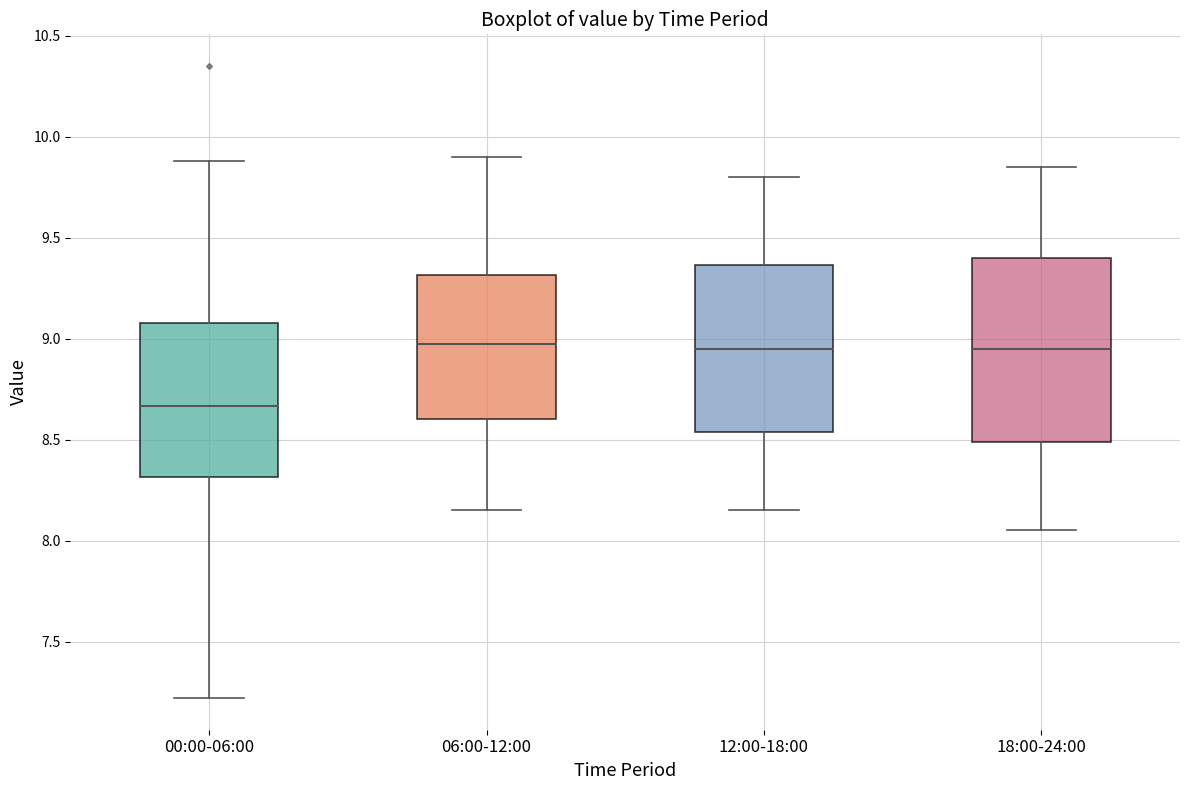

Reading left to right, transcribe this box plot: for each box, give where its median line is, the range the box spans, and where its two whiskers end, as read against the y-axis. The values are not printed on the chart, so give them approximately, as read against the axis.

00:00-06:00: median 8.65, box 8.30 to 9.10, whiskers 7.20 to 9.90
06:00-12:00: median 9.00, box 8.60 to 9.30, whiskers 8.15 to 9.90
12:00-18:00: median 8.95, box 8.55 to 9.35, whiskers 8.15 to 9.80
18:00-24:00: median 8.95, box 8.50 to 9.40, whiskers 8.05 to 9.85